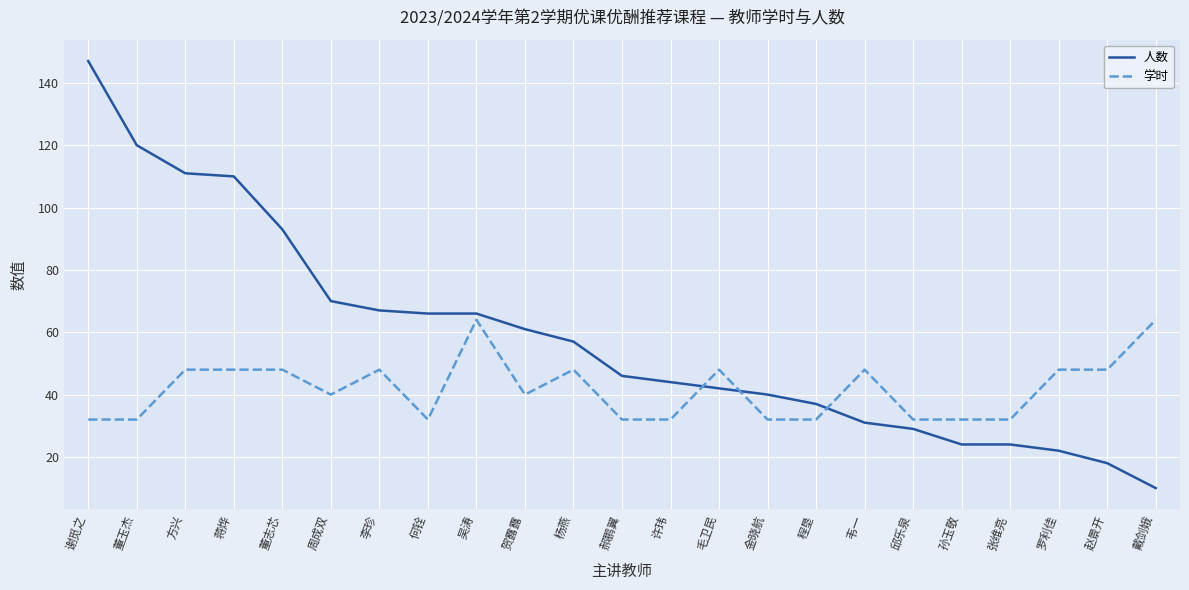

What is the difference between the maximum and minimum values in the 人数 series?

137